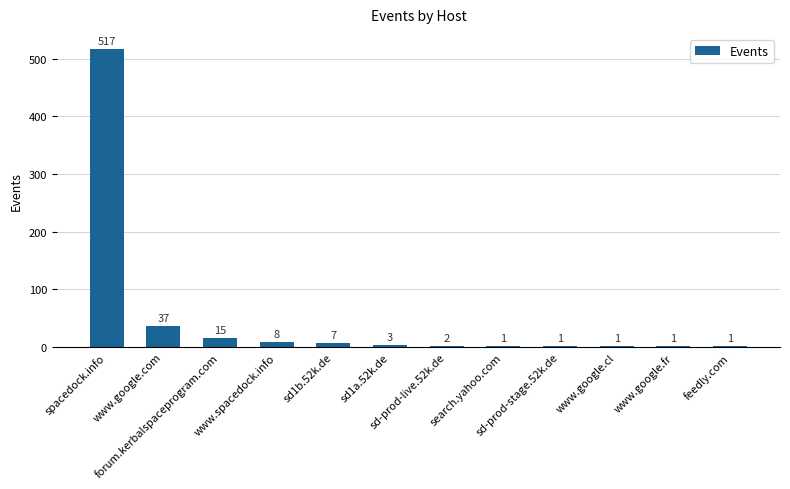

What is the greatest value displayed?

517